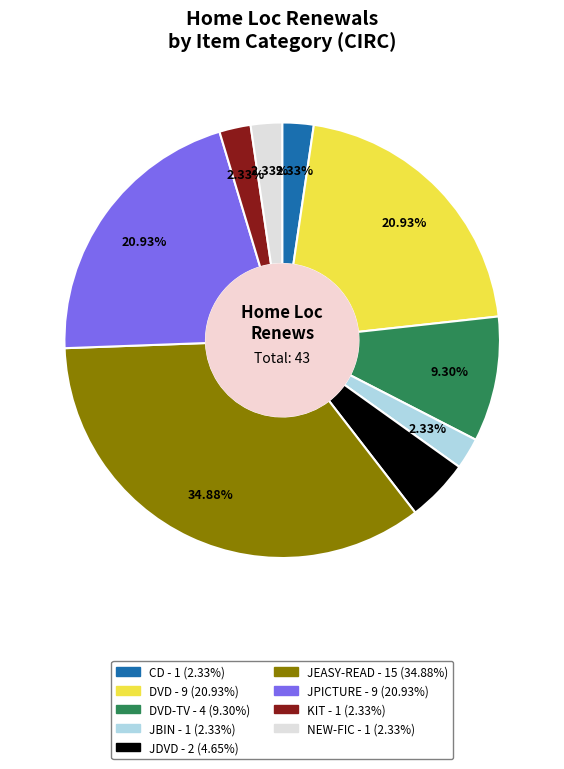

Is there any slice that represents more than half of the pie?

No